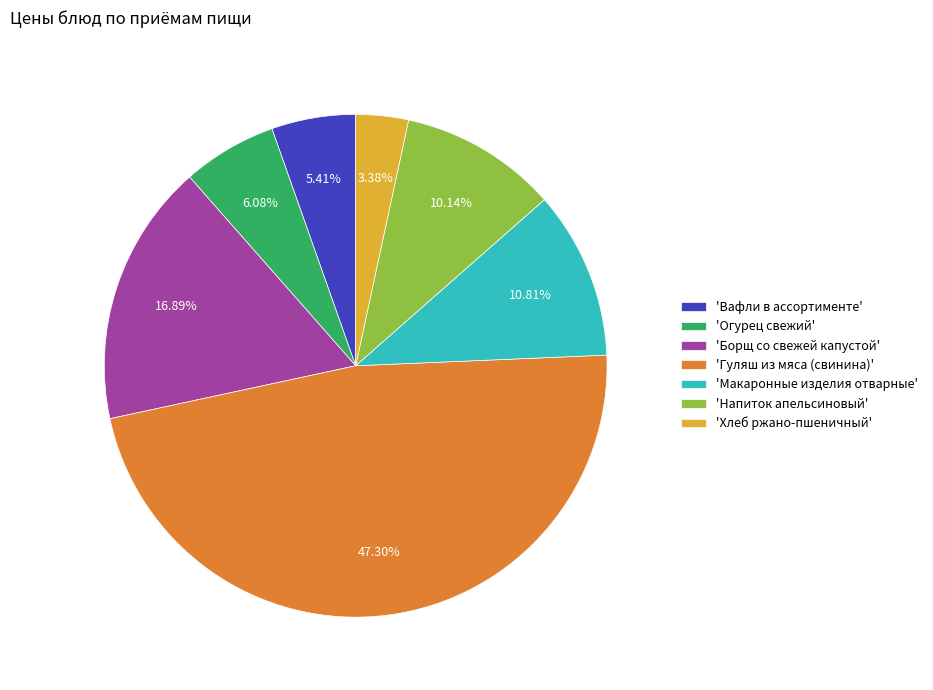

Does any single category account for the majority?

No